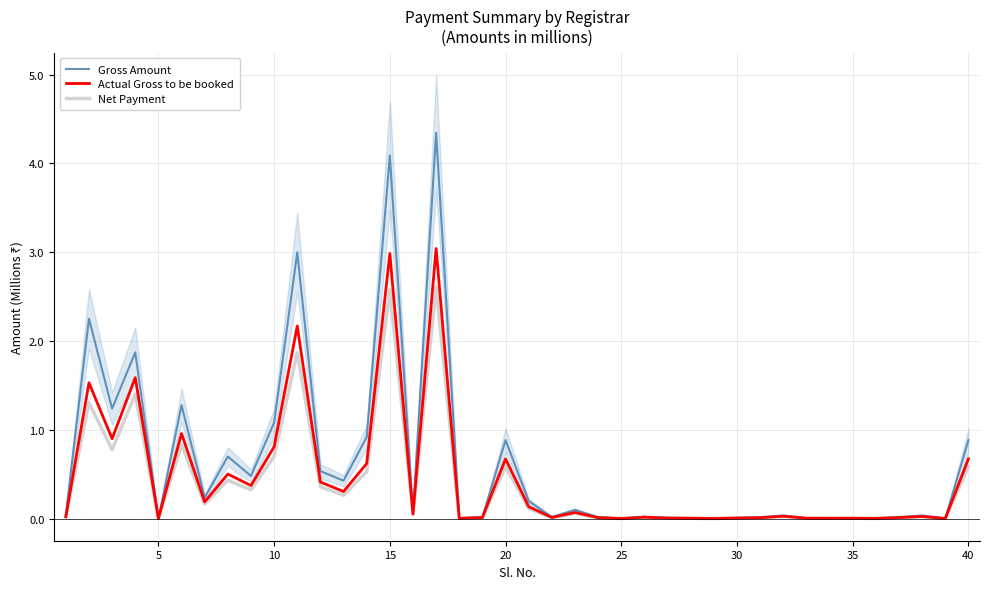

Reading right to left, list all the values displayed in this chart.

Gross Amount: 0.9	0.0	0.0	0.0	0.0	0.0	0.0	0.0	0.0	0.0	0.0	0.0	0.0	0.0	0.0	0.0	0.0	0.1	0.0	0.2	0.9	0.0	0.0	4.3	0.1	4.1	0.9	0.4	0.5	3.0	1.1	0.5	0.7	0.2	1.3	0.0	1.9	1.2	2.3	0.0
Actual Gross to be booked: 0.7	0.0	0.0	0.0	0.0	0.0	0.0	0.0	0.0	0.0	0.0	0.0	0.0	0.0	0.0	0.0	0.0	0.1	0.0	0.1	0.7	0.0	0.0	3.0	0.1	3.0	0.6	0.3	0.4	2.2	0.8	0.4	0.5	0.2	1.0	0.0	1.6	0.9	1.5	0.0
Net Payment: 0.6	0.0	0.0	0.0	0.0	0.0	0.0	0.0	0.0	0.0	0.0	0.0	0.0	0.0	0.0	0.0	0.0	0.1	0.0	0.1	0.6	0.0	0.0	2.6	0.0	2.6	0.5	0.3	0.4	1.9	0.7	0.3	0.4	0.2	0.8	0.0	1.4	0.8	1.3	0.0